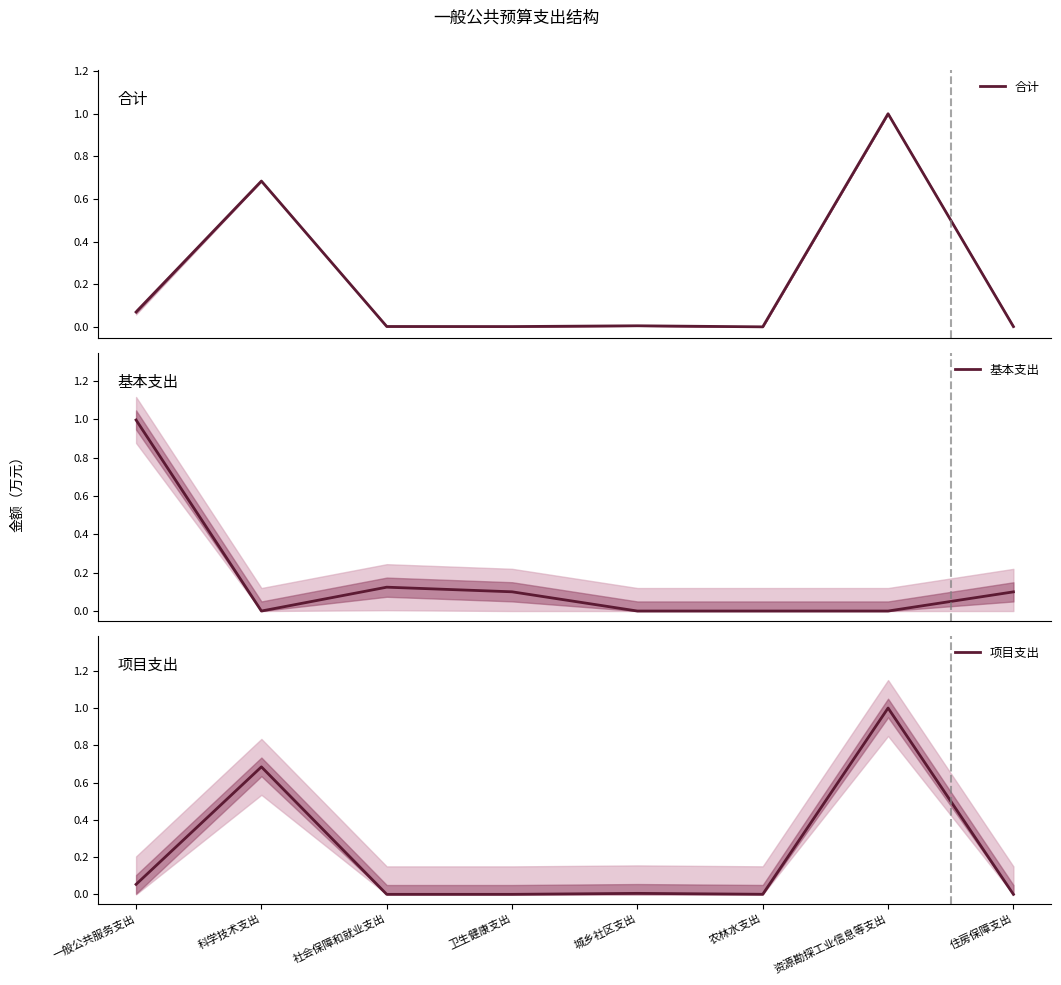

Between 城乡社区支出 and 一般公共服务支出, which is larger?

一般公共服务支出